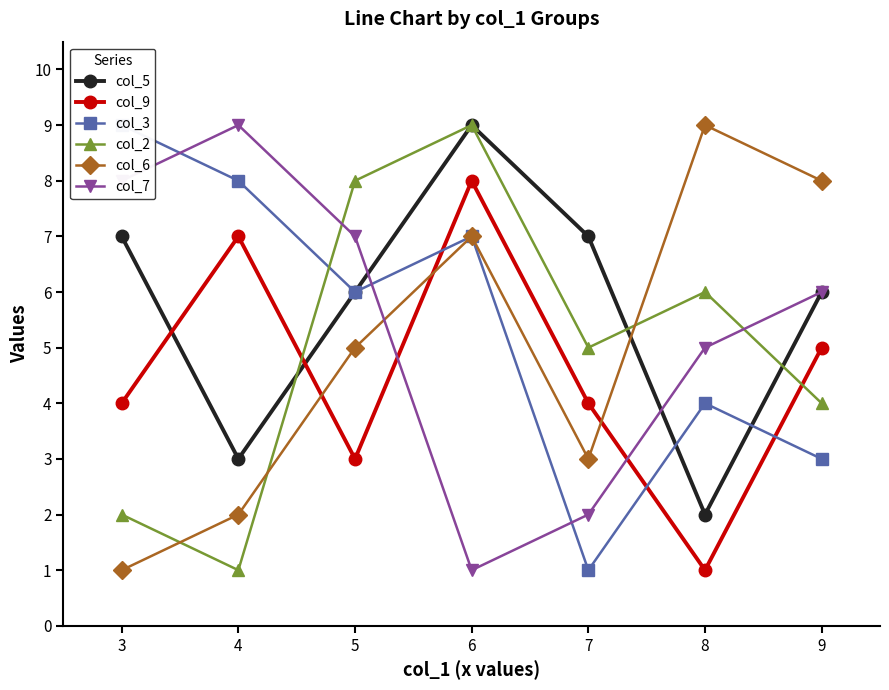

Is it true that col_5 equals 3 at 8?

False